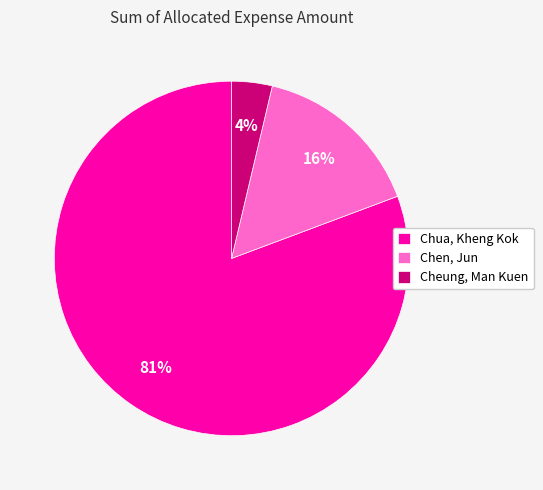

True or false: Chua, Kheng Kok accounts for 81% of the total.

True